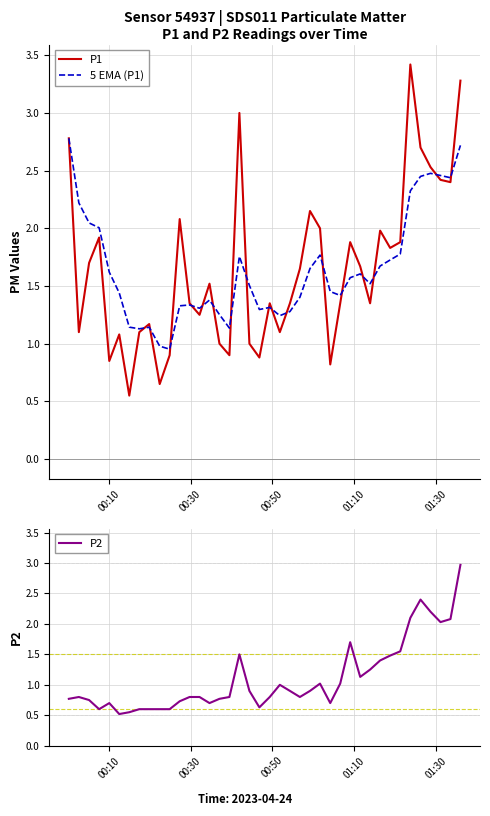

Which series ends up on top after the final intersection of P2 and 5 EMA (P1)?

P2